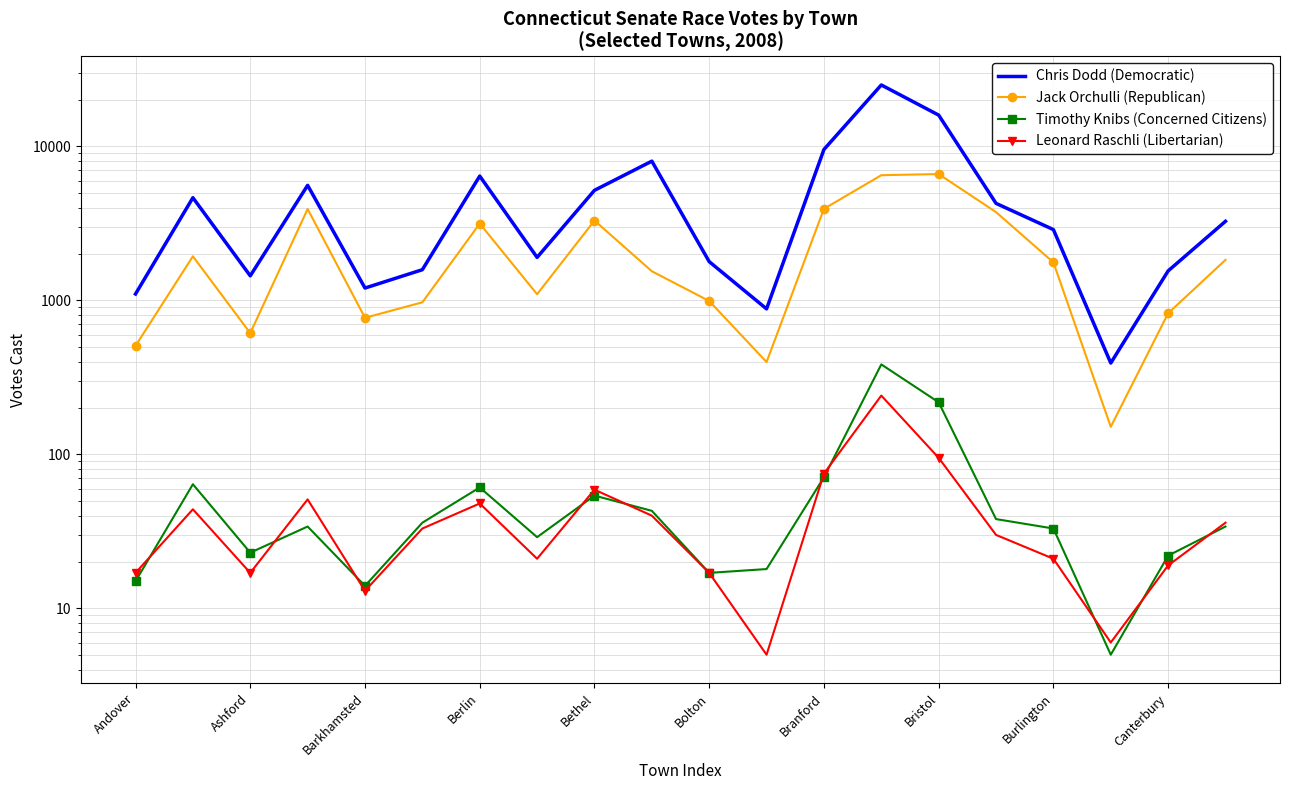

True or false: Chris Dodd (Democratic) and Timothy Knibs (Concerned Citizens) cross at least once.

False